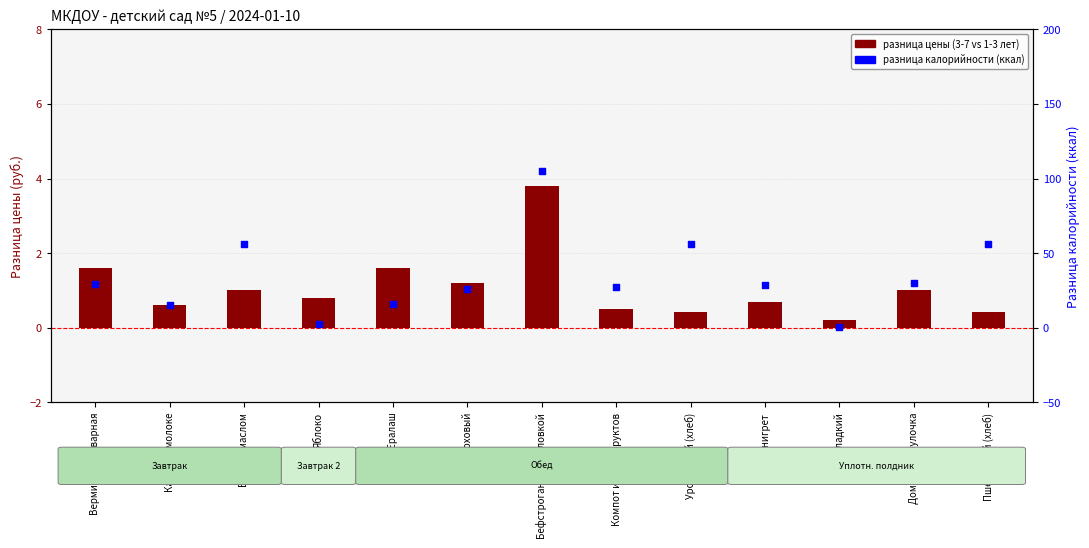

At which category is the sum across all series the highest?

Бефстроганы с перловкой